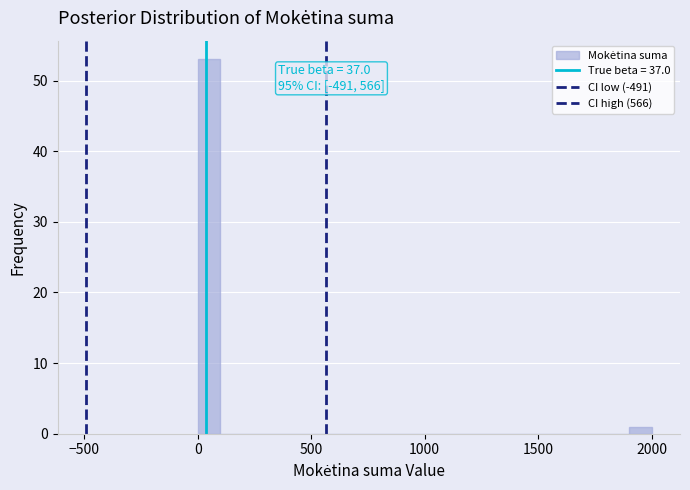

Read against the x-axis, roughly where is the centre of the tallest bar?

50